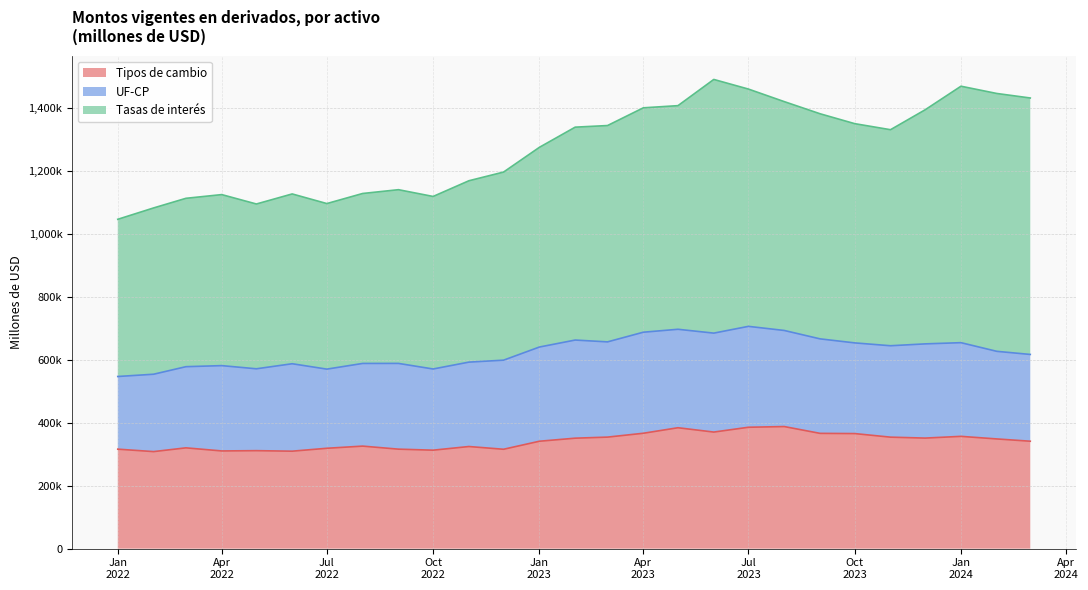

At which category does Tipos de cambio reach its first local valley?

2022-02